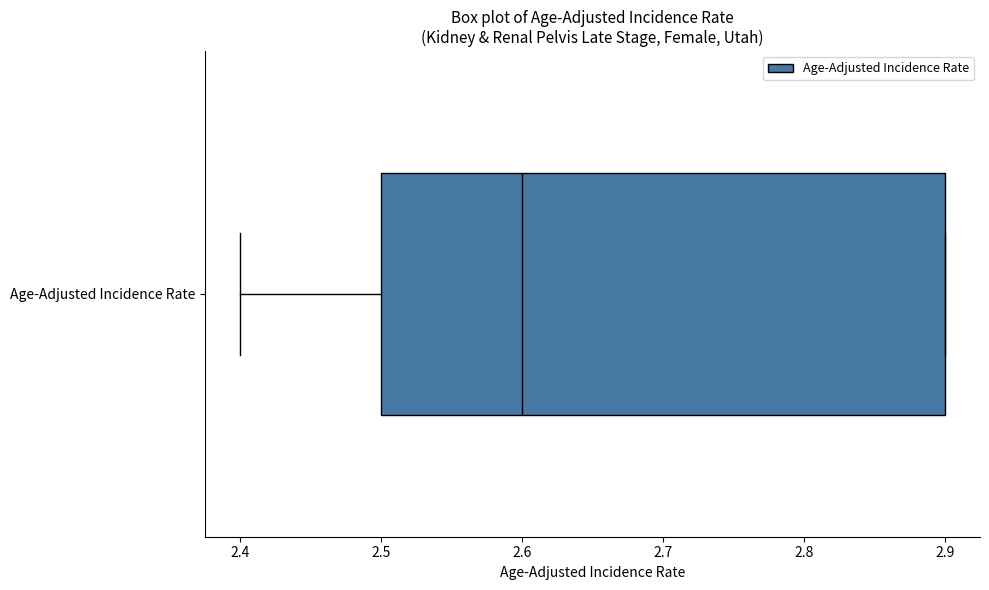

Read this box plot against the x-axis: the position of the median line, the range covered by the box, and the ends of both whiskers. The values are not printed on the chart, so give them approximately, as read against the axis.

median 2.6, box 2.5 to 2.9, whiskers 2.4 to 2.9